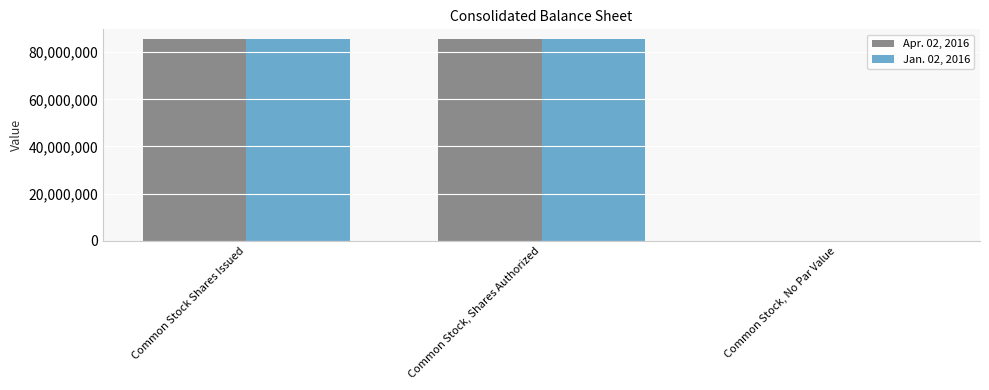

The value of Apr. 02, 2016 at Common Stock Shares Issued is 31821771. True or false?

False